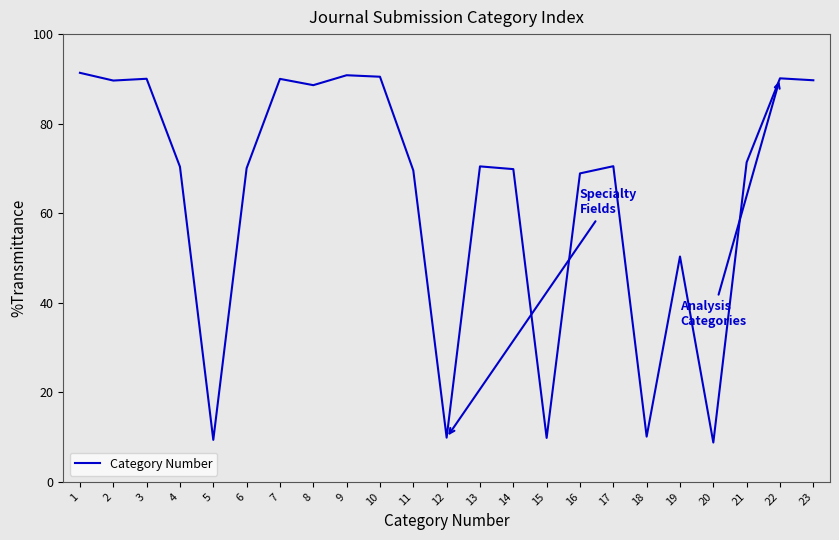

True or false: the data shows 69.6 at 11.

True